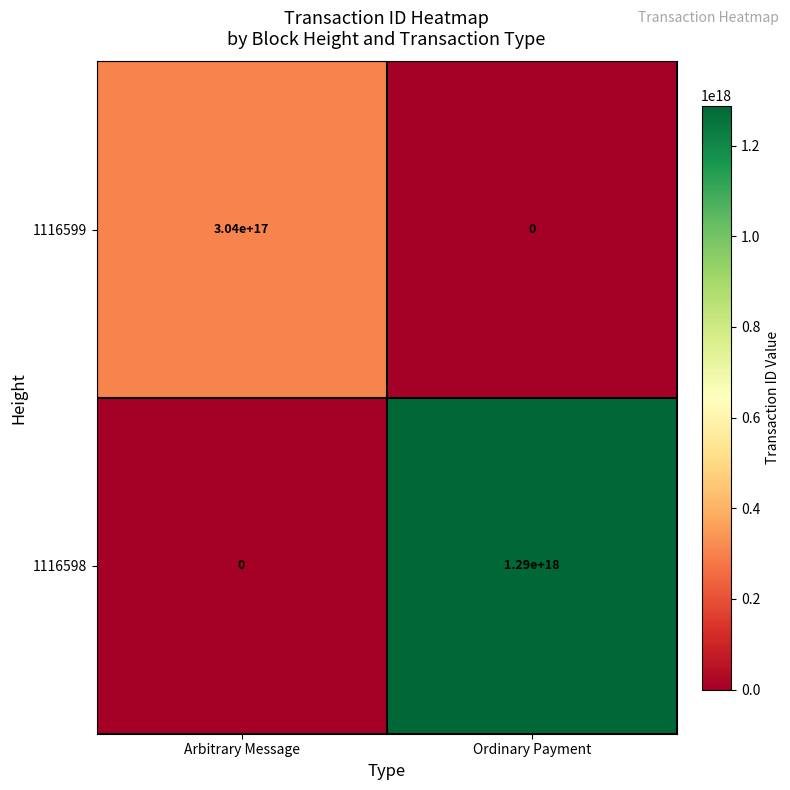

Between Arbitrary Message and Ordinary Payment, which series saw the biggest shift?

1116598